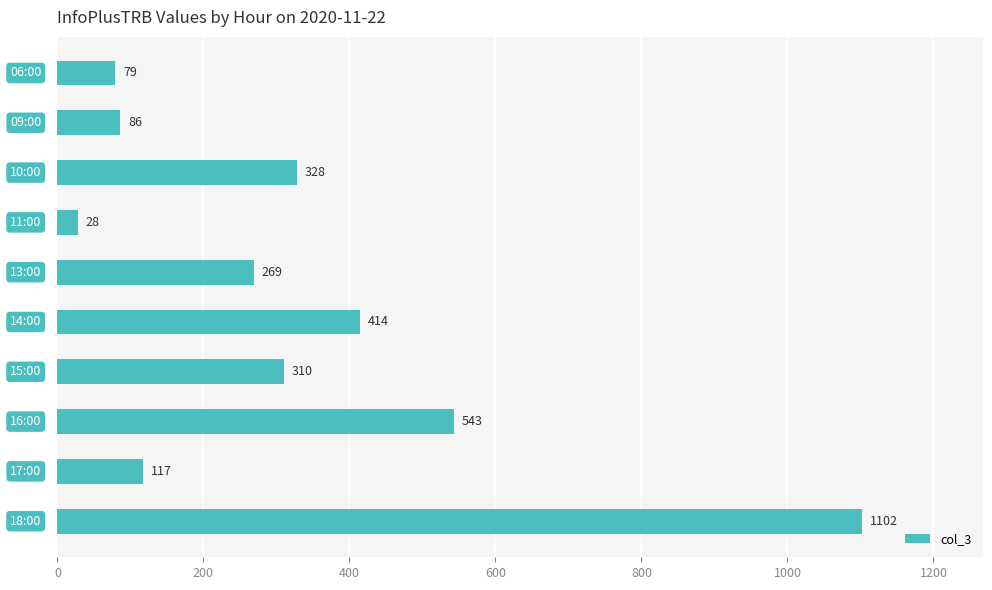

What is the sum of all values?

3276